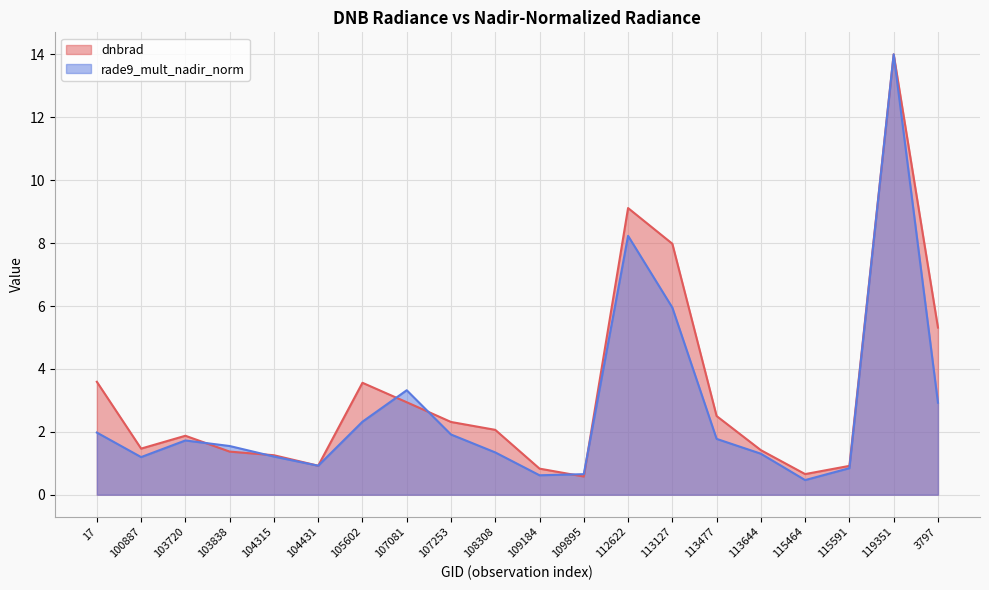

Reading left to right, extract all data points from this chart.

dnbrad: 17=3.6	100887=1.5	103720=1.9	103838=1.4	104315=1.3	104431=0.9	105602=3.6	107081=2.9	107253=2.3	108308=2.1	109184=0.8	109895=0.6	112622=9.1	113127=8.0	113477=2.5	113644=1.4	115464=0.7	115591=0.9	119351=14.0	3797=5.3
rade9_mult_nadir_norm: 17=2.0	100887=1.2	103720=1.7	103838=1.5	104315=1.2	104431=0.9	105602=2.3	107081=3.3	107253=1.9	108308=1.3	109184=0.6	109895=0.7	112622=8.2	113127=6.0	113477=1.8	113644=1.3	115464=0.5	115591=0.8	119351=14.0	3797=2.9